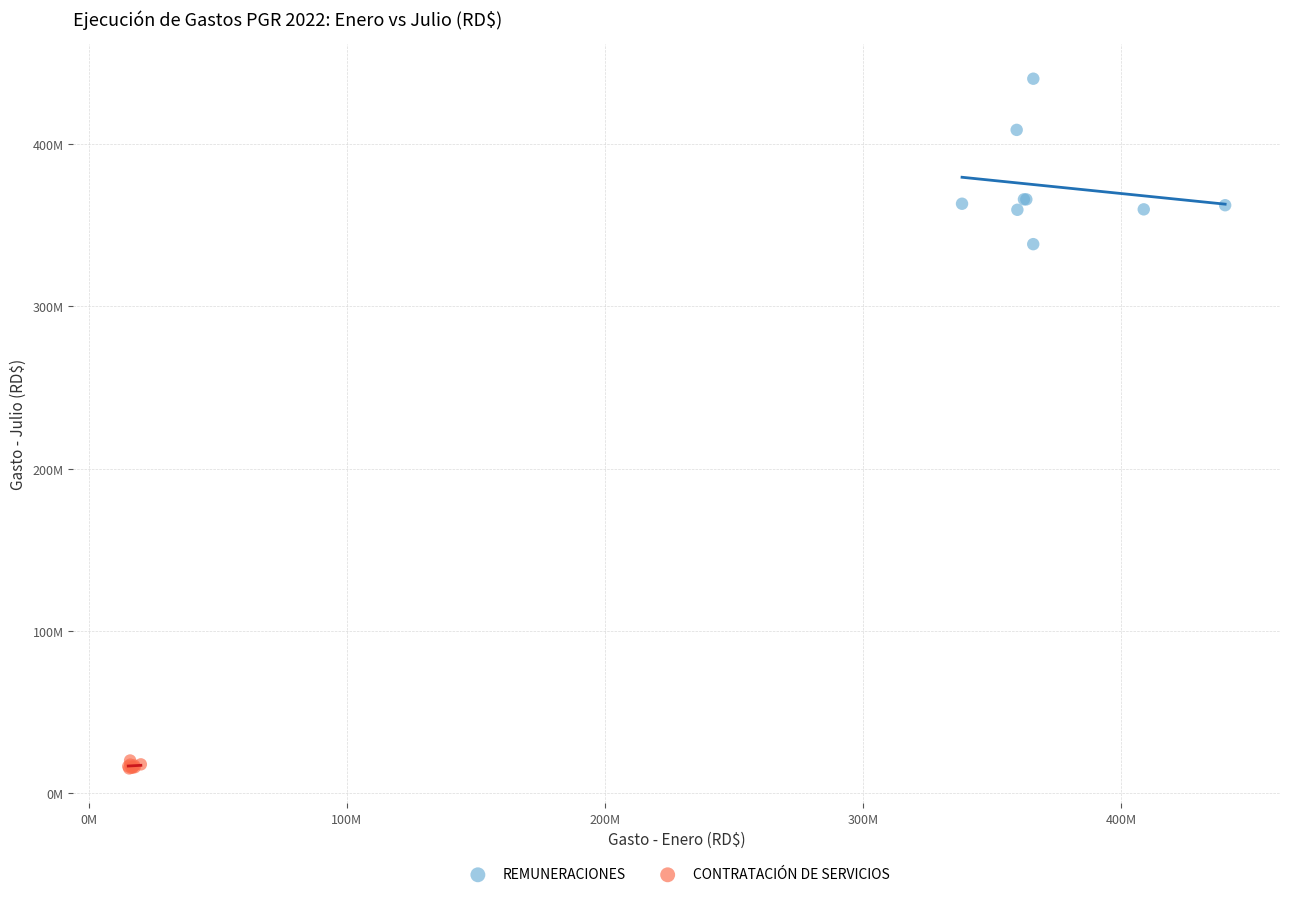

Which series reaches the maximum Y coordinate?

REMUNERACIONES